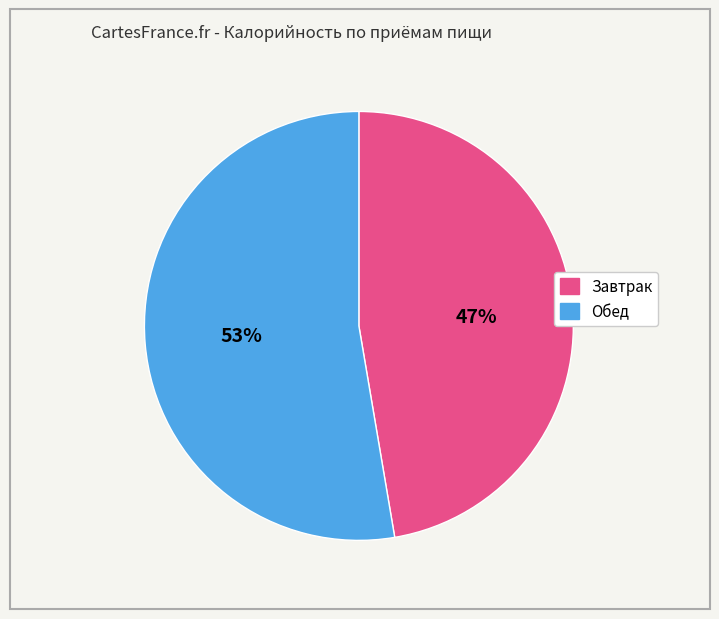

Between Обед and Завтрак, which is larger?

Обед